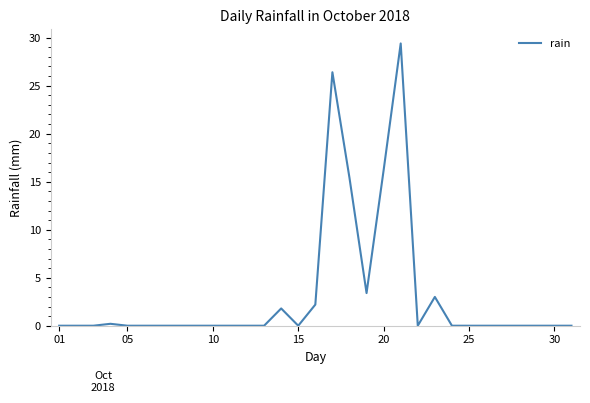

What is the greatest value displayed?

29.4